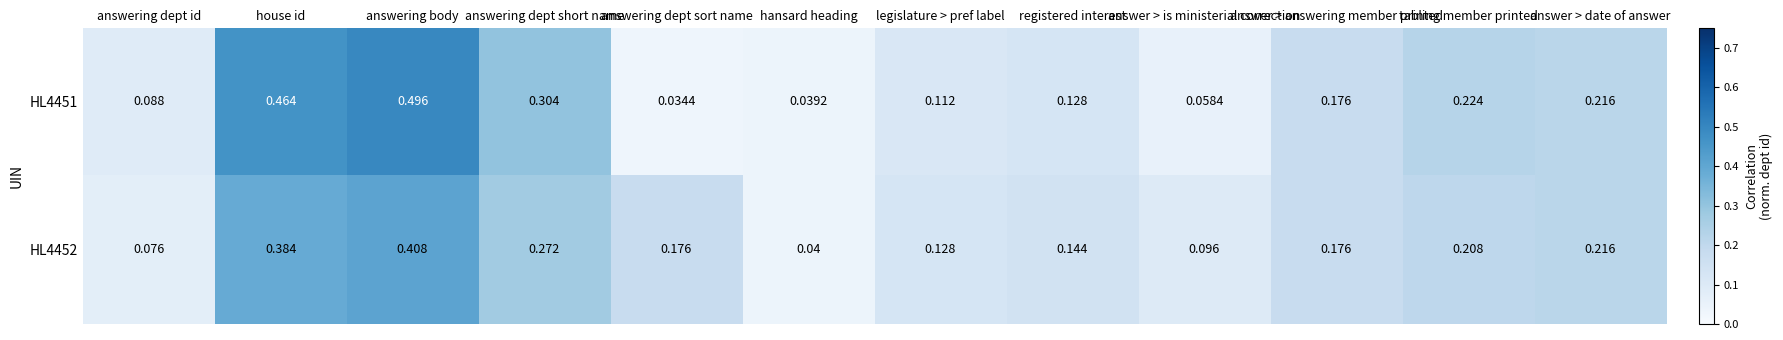

At which category does the chart reach its minimum across all series?

answering dept sort name